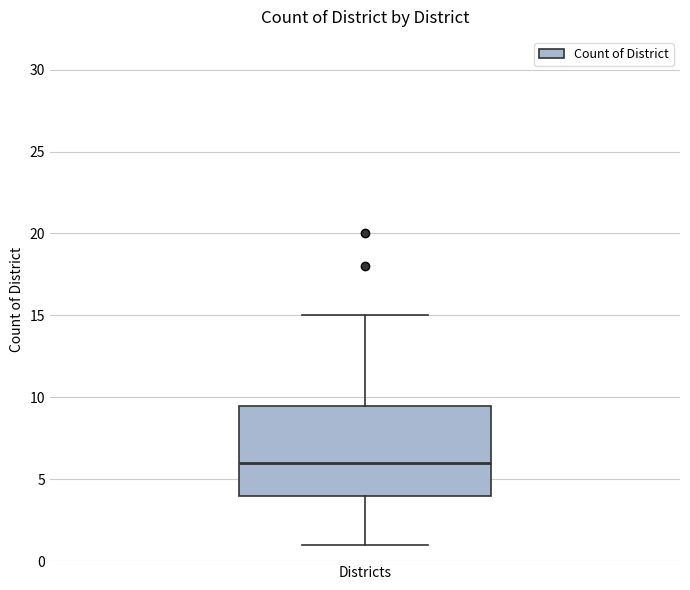

Where is the upper edge of the box for Districts on the y-axis? The values are not printed on the chart, so give them approximately, as read against the axis.

9.5